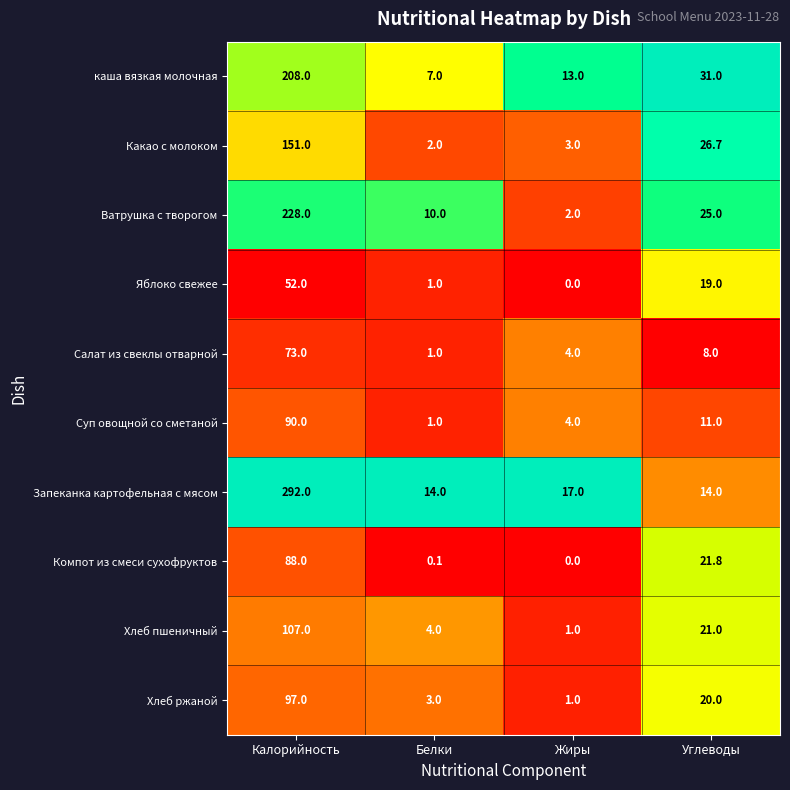

Rank the series by their maximum value, from lowest to highest.

Яблоко свежее, Салат из свеклы отварной, Компот из смеси сухофруктов, Суп овощной со сметаной, Хлеб ржаной, Хлеб пшеничный, Какао с молоком, каша вязкая молочная, Ватрушка с творогом, Запеканка картофельная с мясом